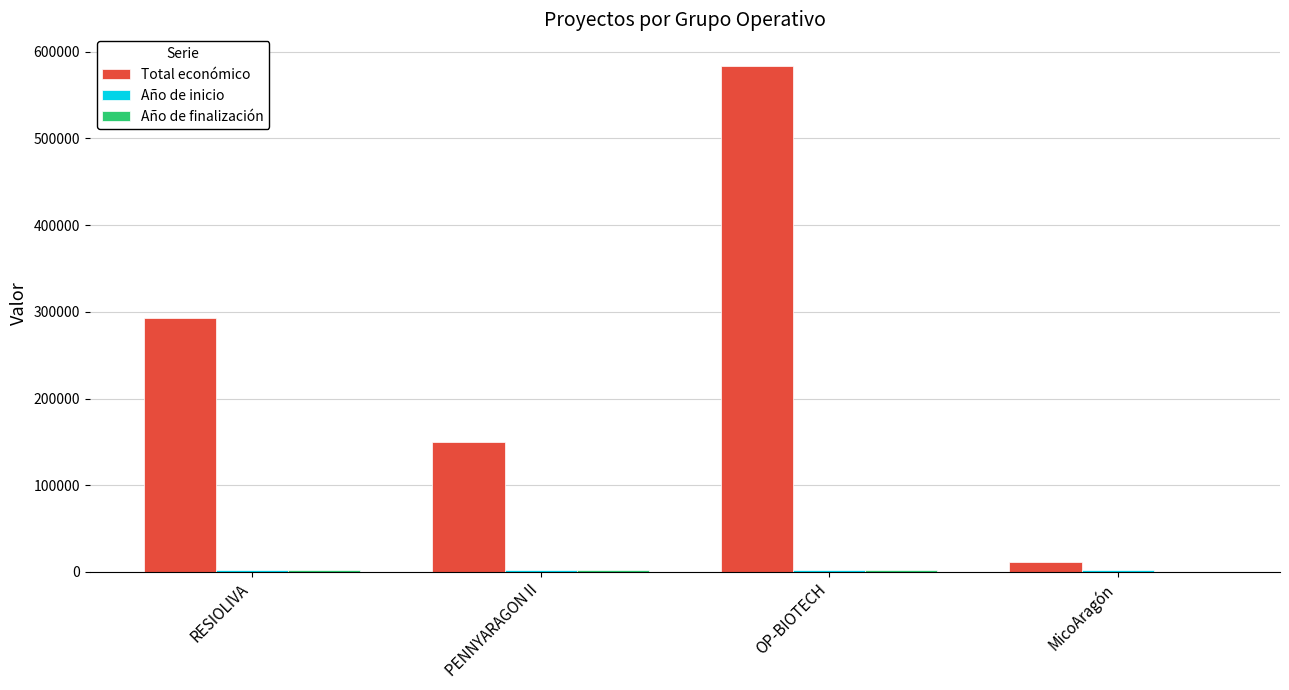

What is the sum of all Total económico values?

1037718